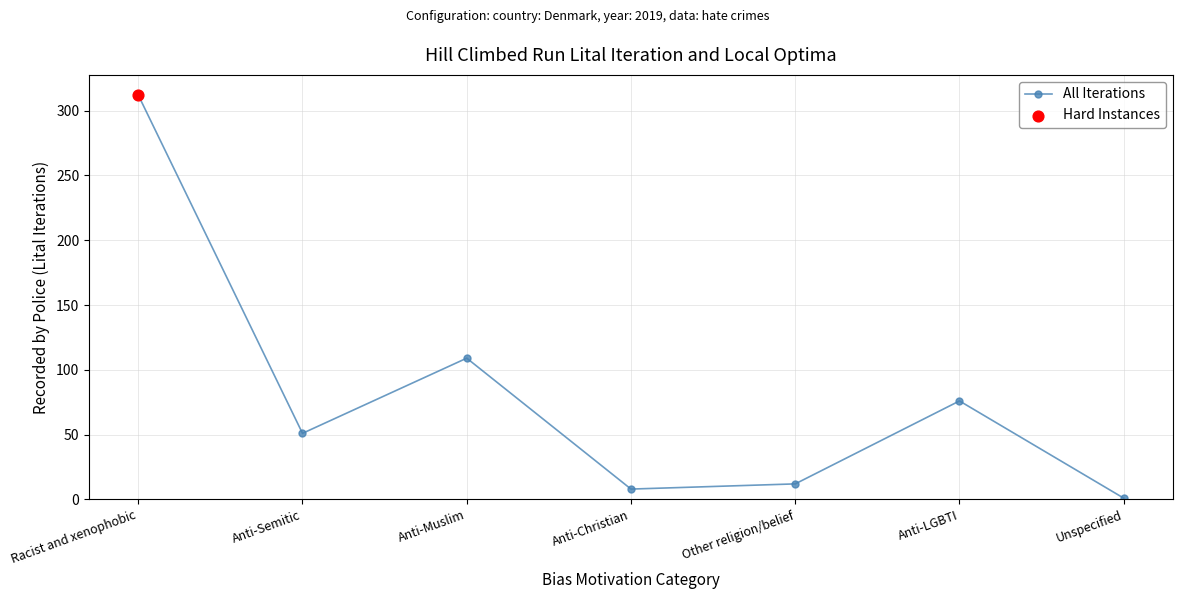

What is the ratio of the value at Unspecified to the value at Anti-Christian?

0.1